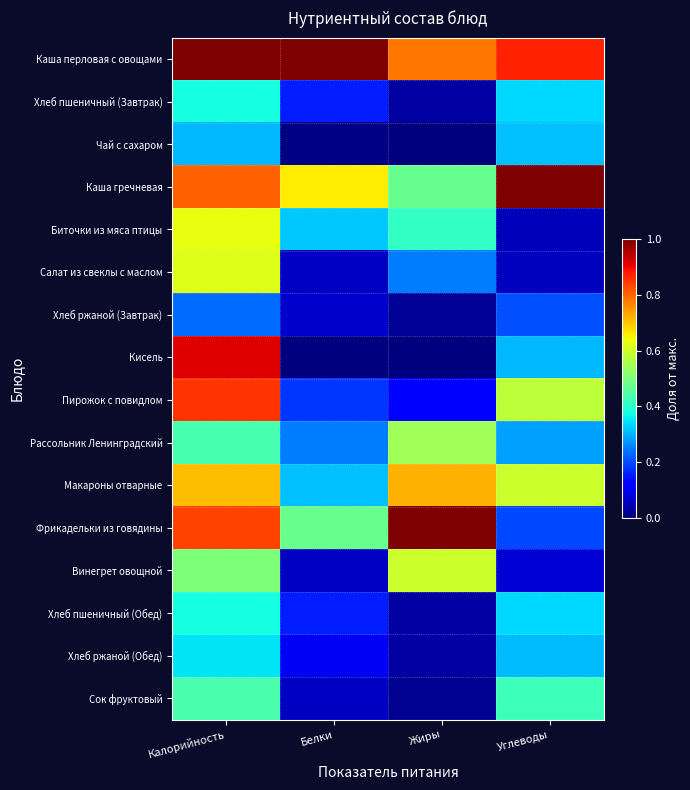

Which series has the largest total across all categories?

Каша перловая с овощами